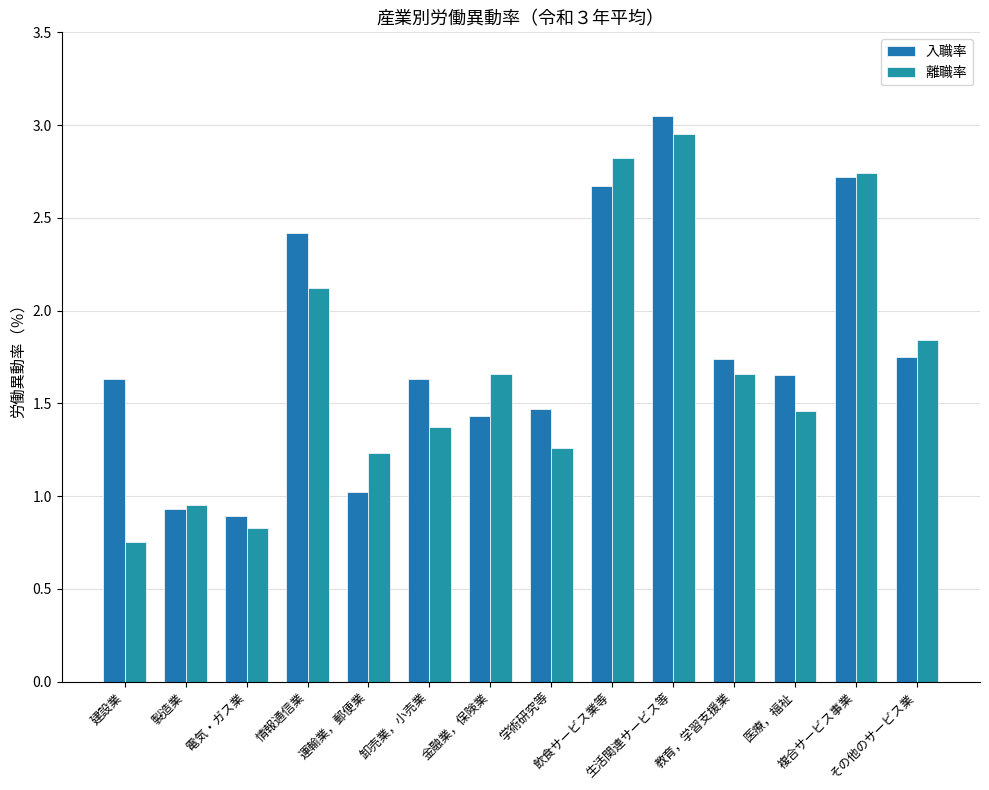

What is the label of the 14th bar from the right?

建設業